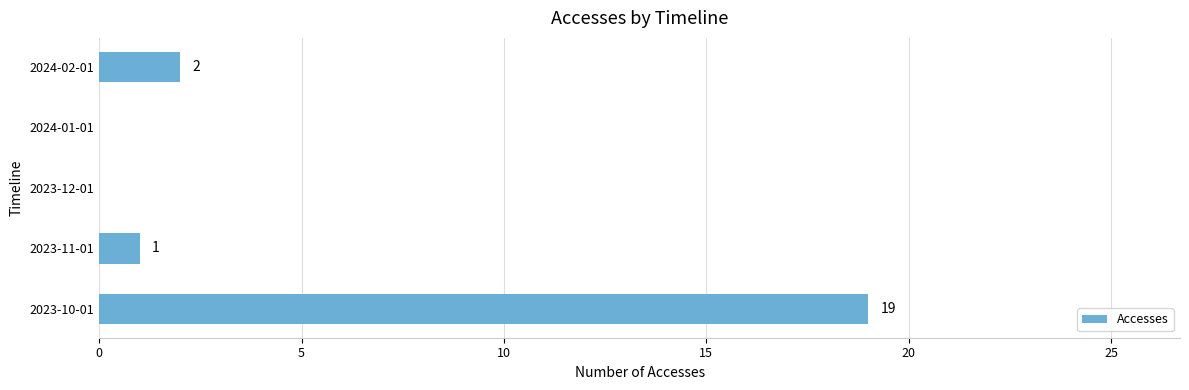

What is the sum of all values?

22